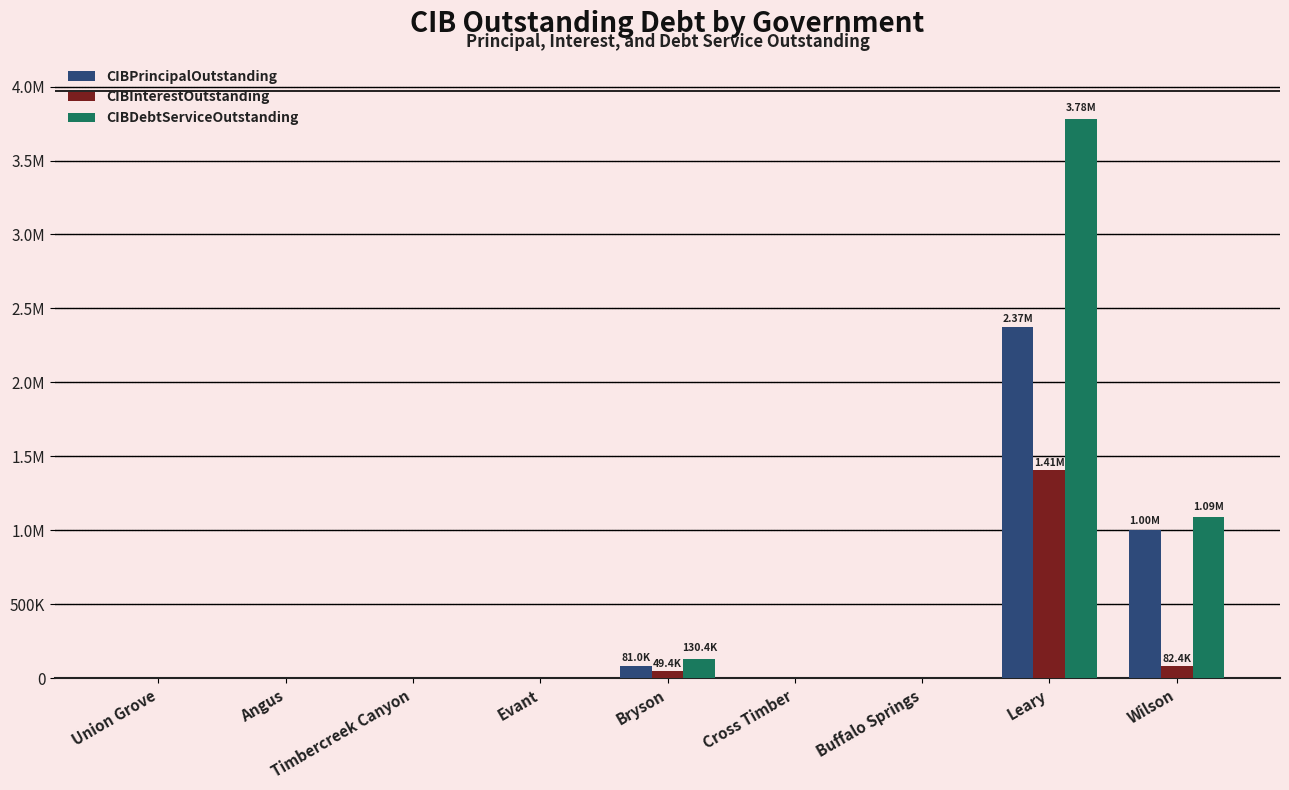

What position from the left is Wilson?

9